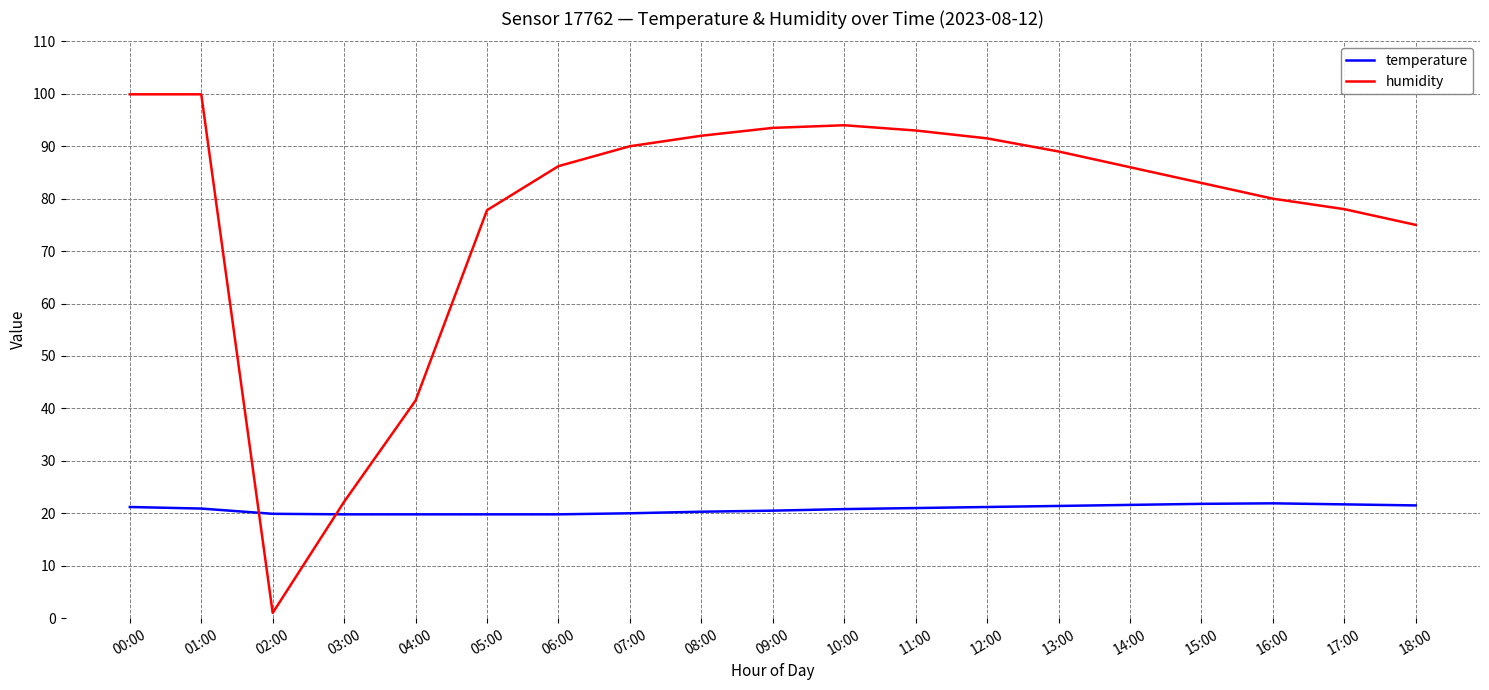

After their last crossing, which series has the higher values: humidity or temperature?

humidity